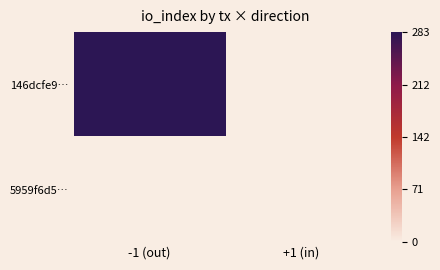

At which category does the chart reach its peak across all series?

-1 (out)